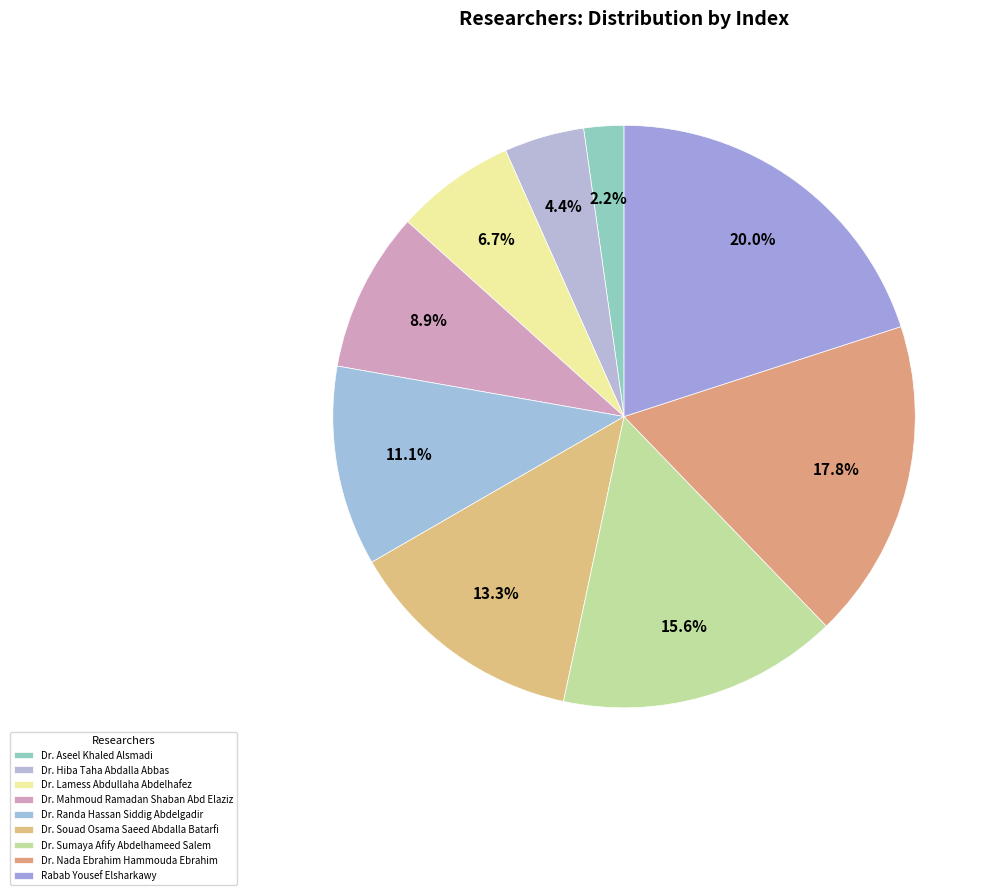

Does Dr. Randa Hassan Siddig Abdelgadir represent more than half of the total?

No